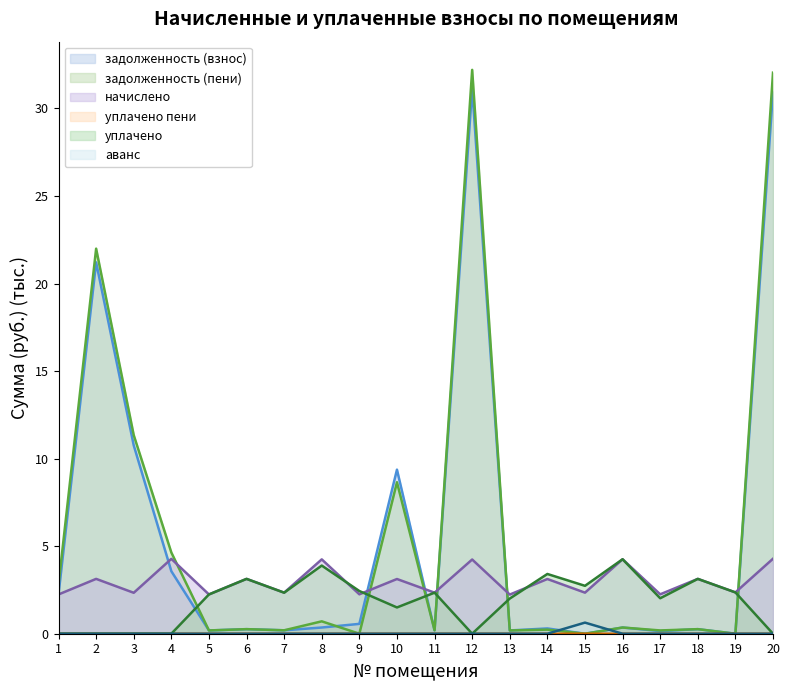

In уплачено пени, how many points are higher than both neighbors (excluding endpoints)?

3